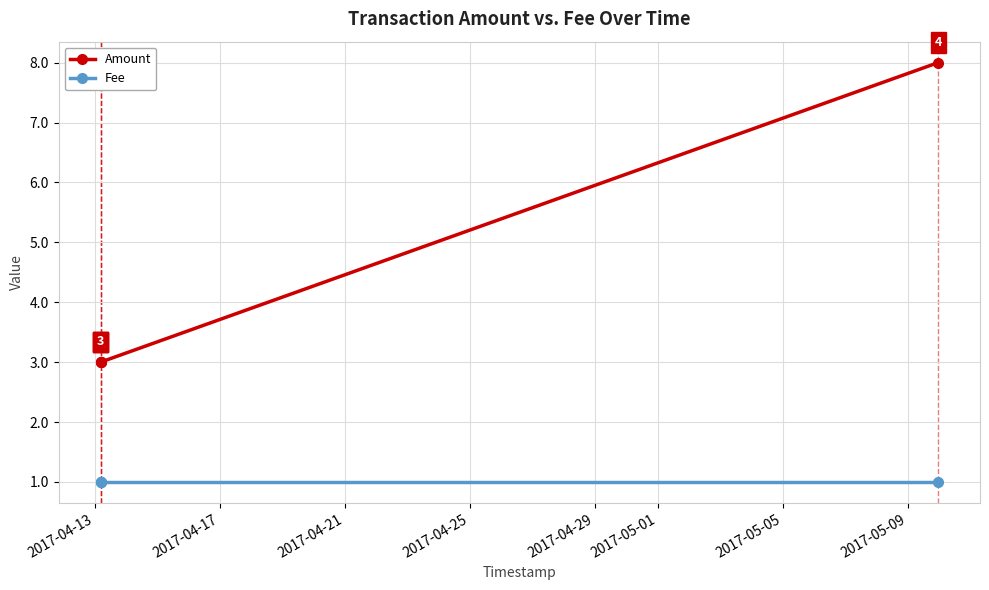

At which label is Amount closest to 5?

2017-04-13